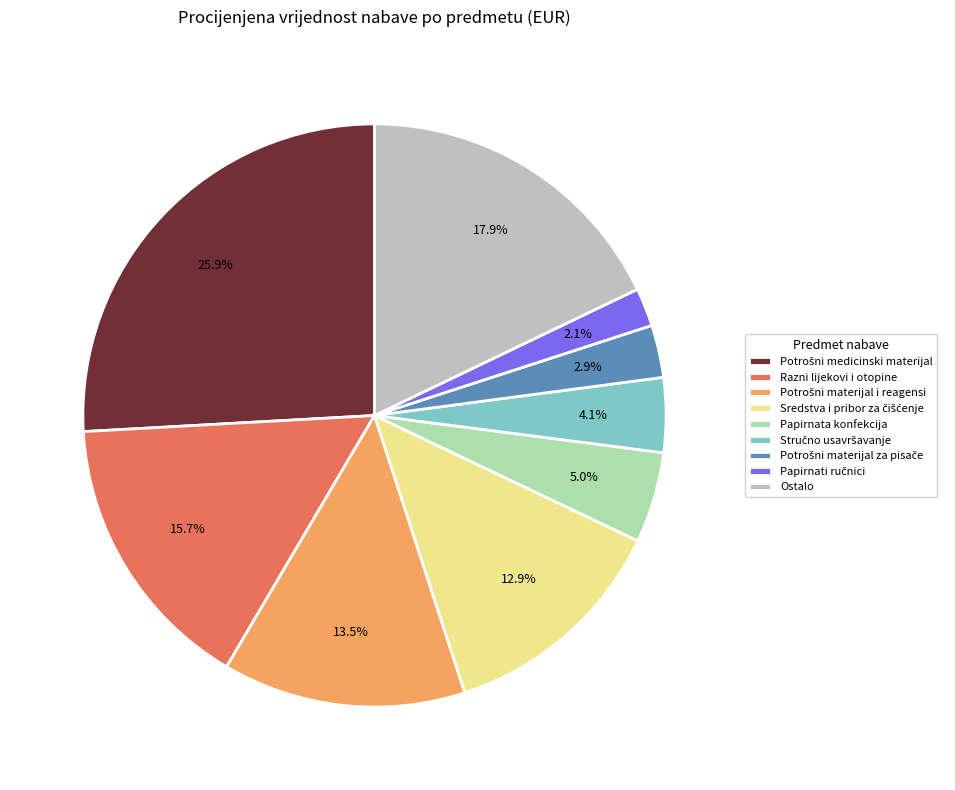

Count the number of slices in the pie.

9